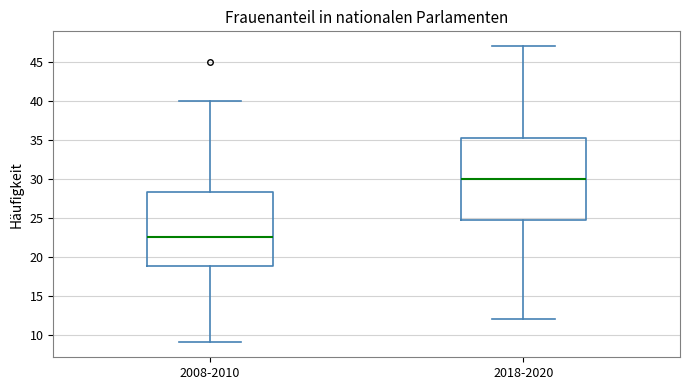

Which box's median line is the highest?

2018-2020